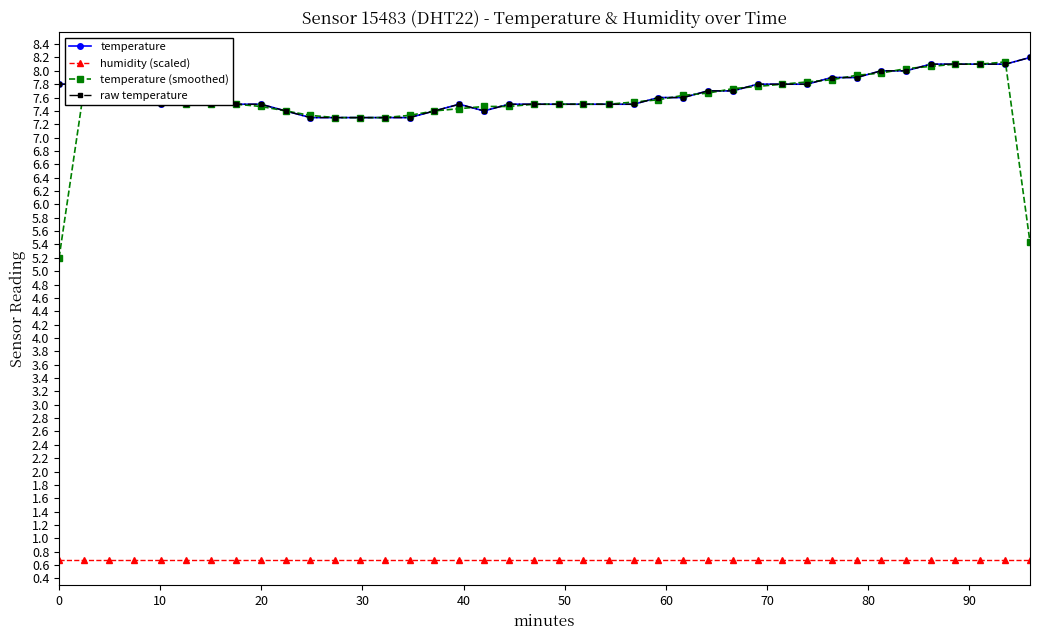

Is this an area chart (filled region under the line)?

No